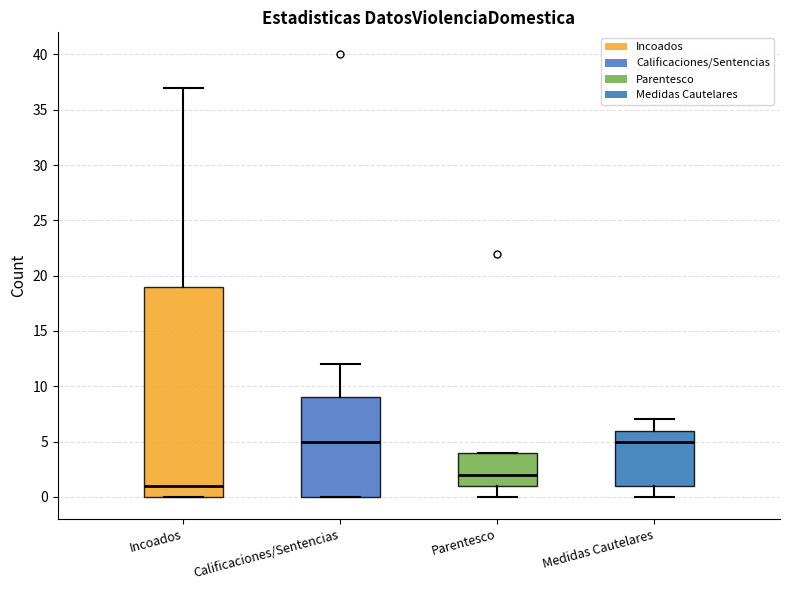

Where is the lower edge of the box for Medidas Cautelares on the y-axis? The values are not printed on the chart, so give them approximately, as read against the axis.

1